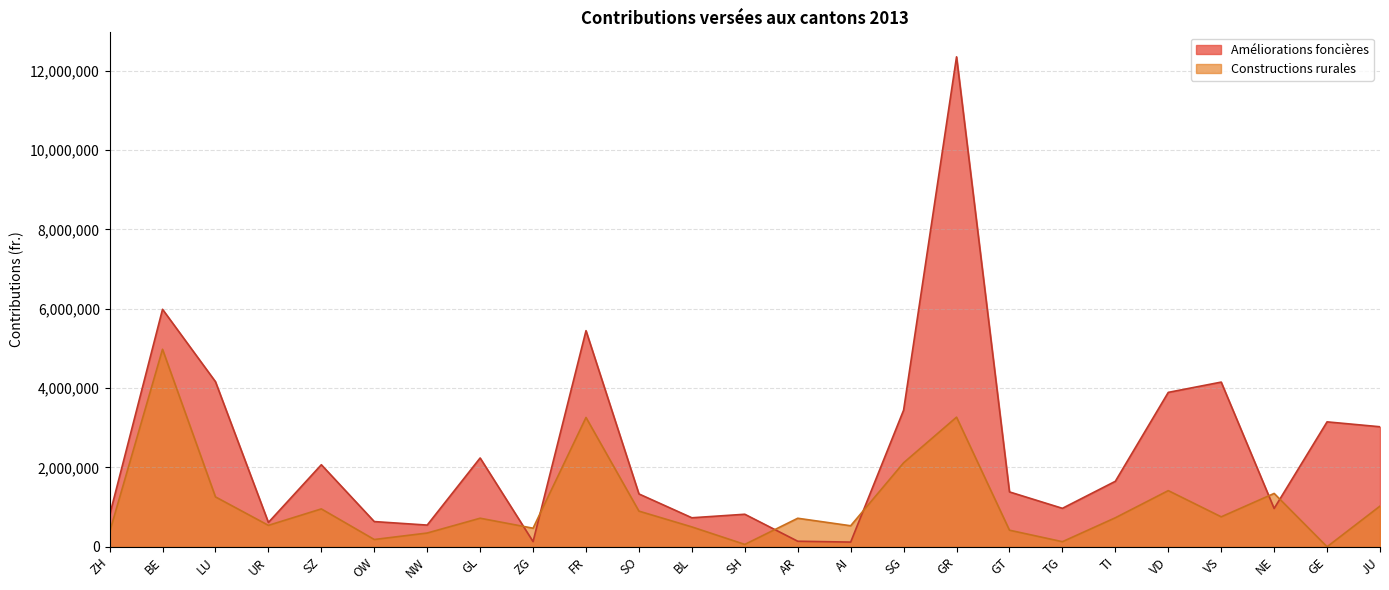

How many values in the Améliorations foncières series exceed 1382851?

12